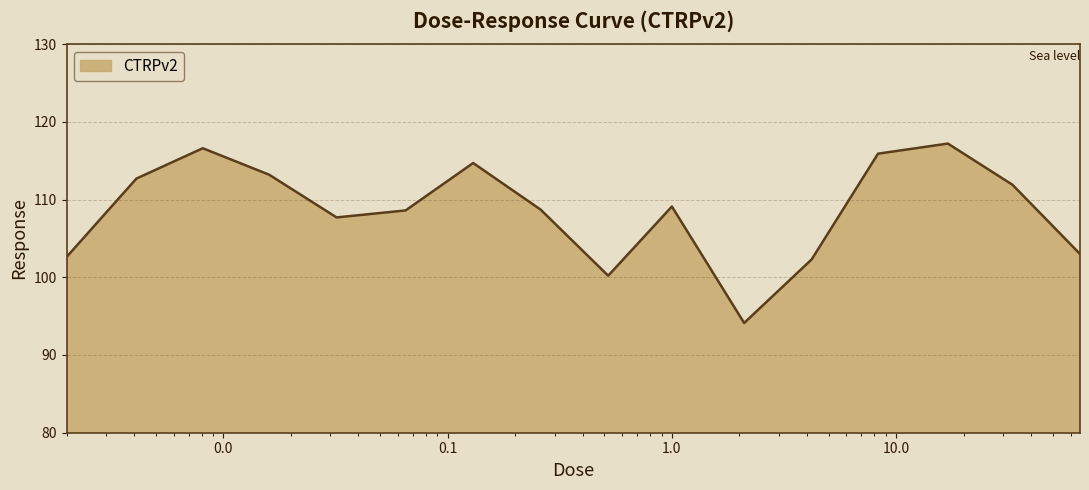

How many series are shown in this chart?

1